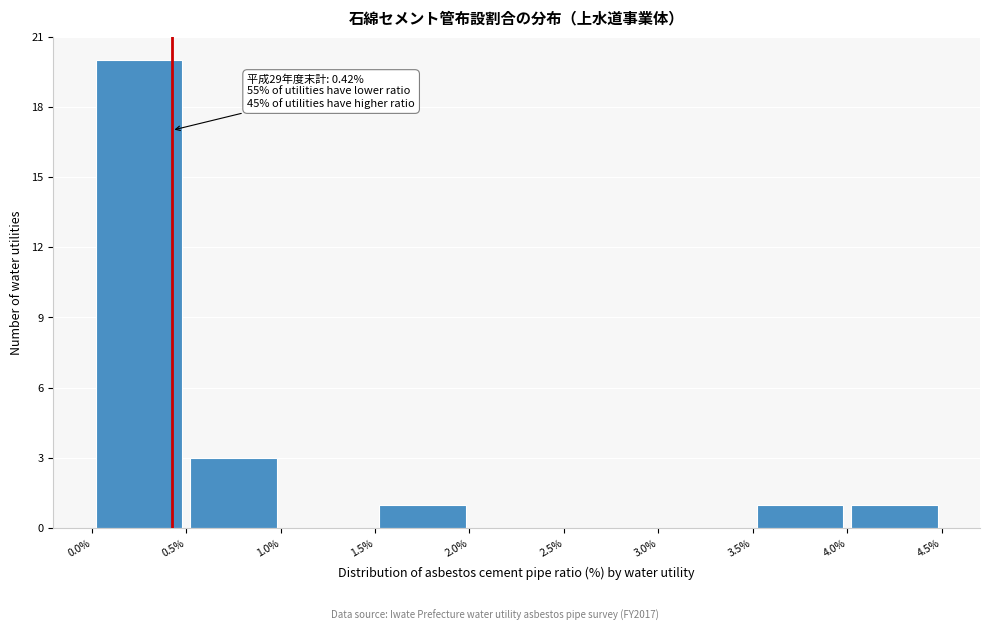

Which range on the x-axis has the tallest bar?

0.0% to 0.5%